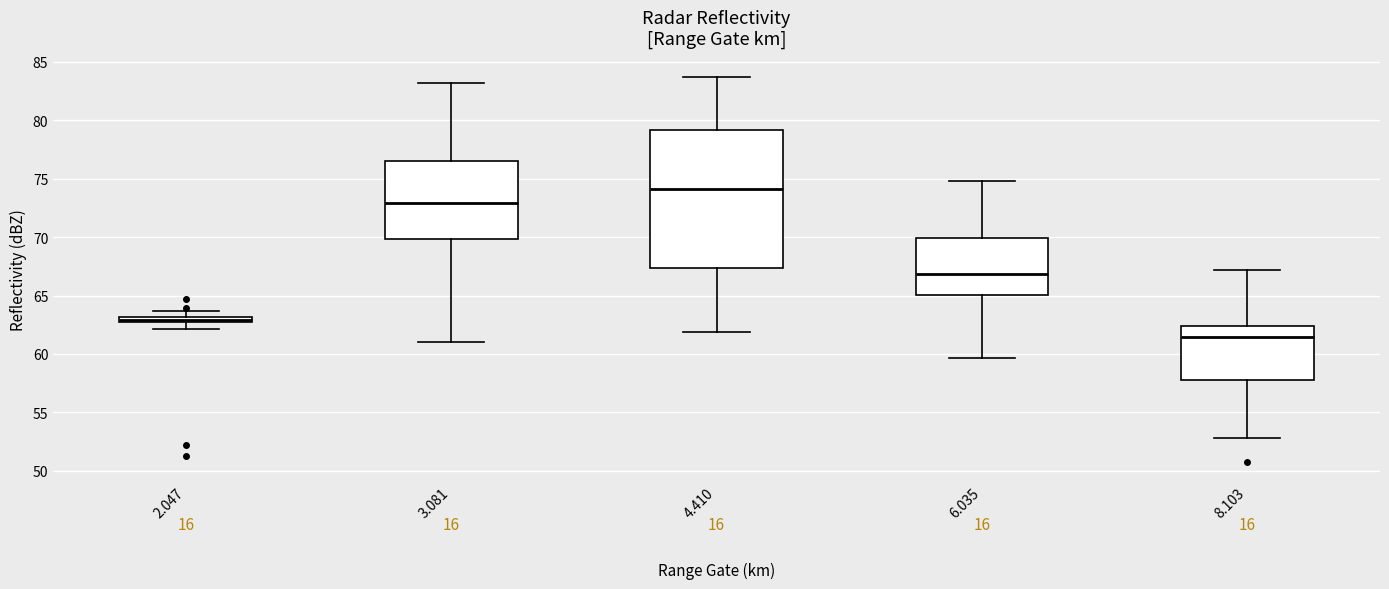

Where is the lower edge of the box at x = 6.035 on the y-axis? The values are not printed on the chart, so give them approximately, as read against the axis.

65.0